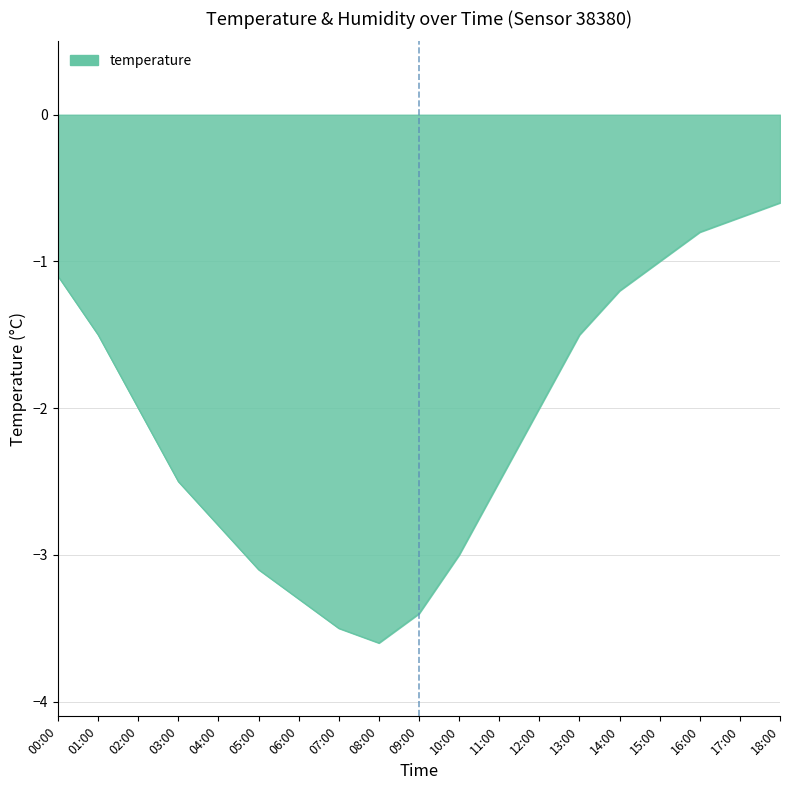

At which category does the chart reach its peak across all series?

18:00